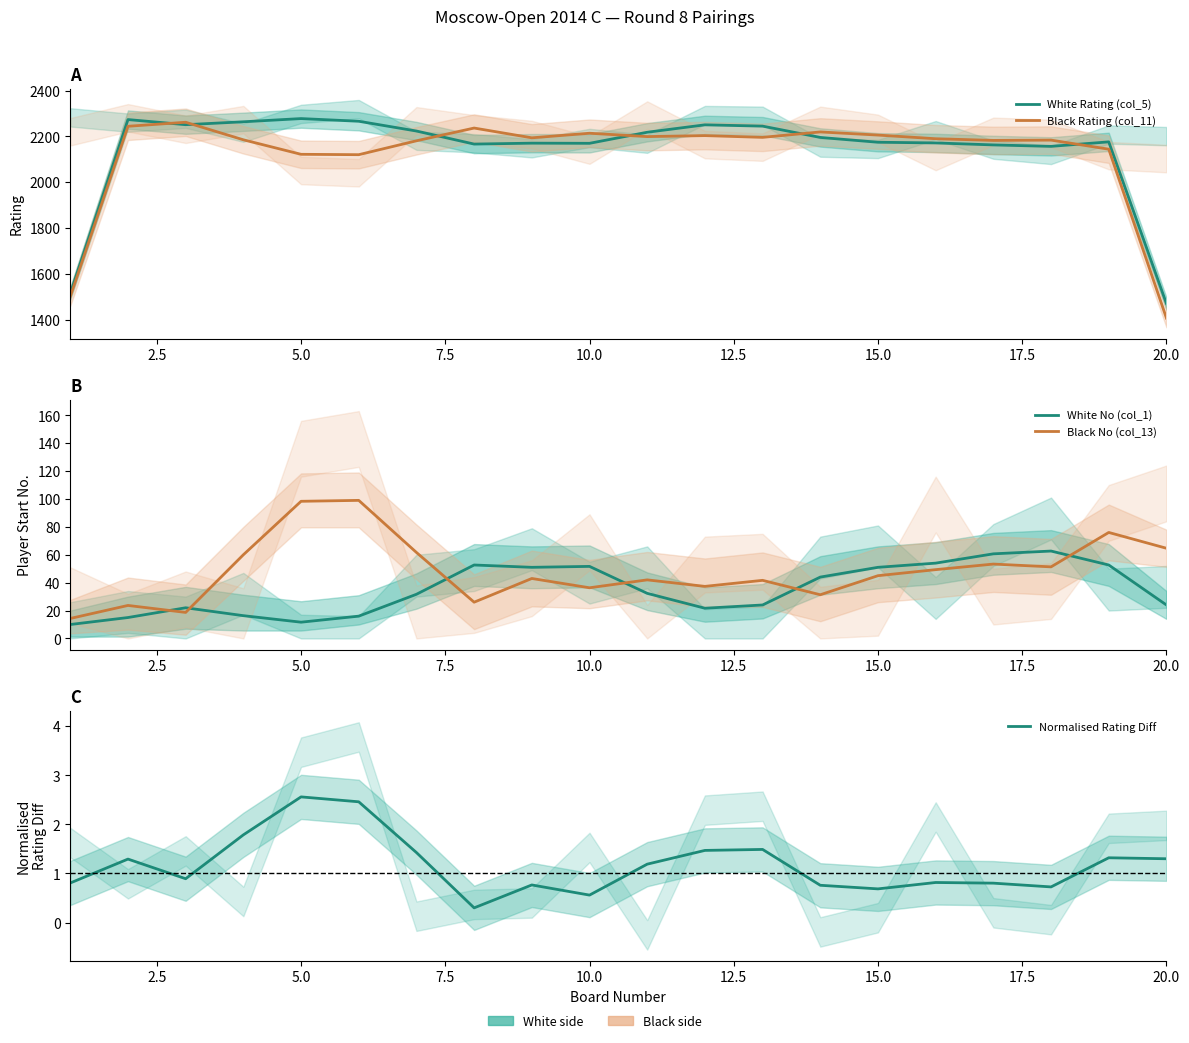

How many series are shown in this chart?

5